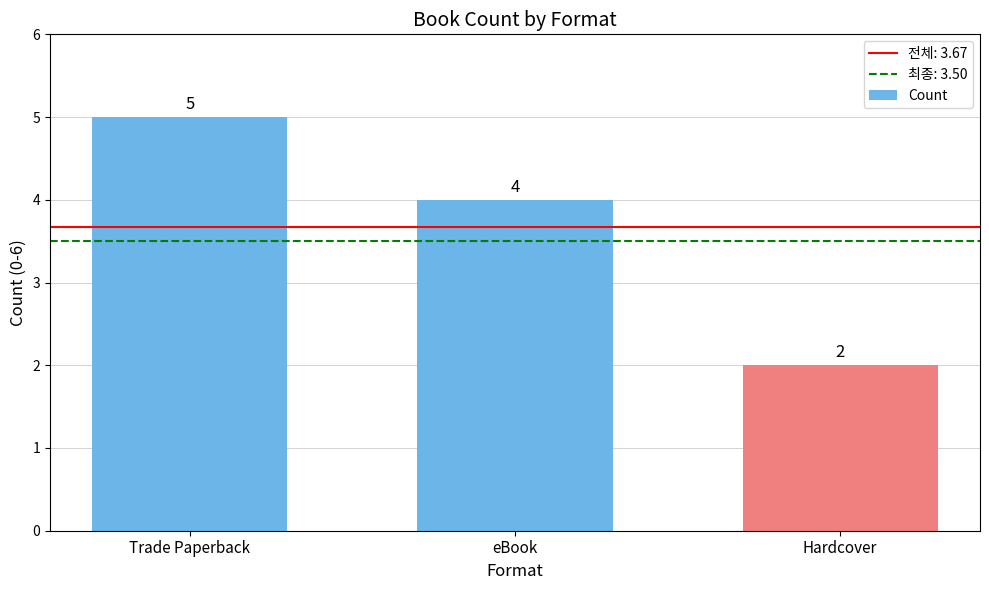

The value at Hardcover is 2. True or false?

True